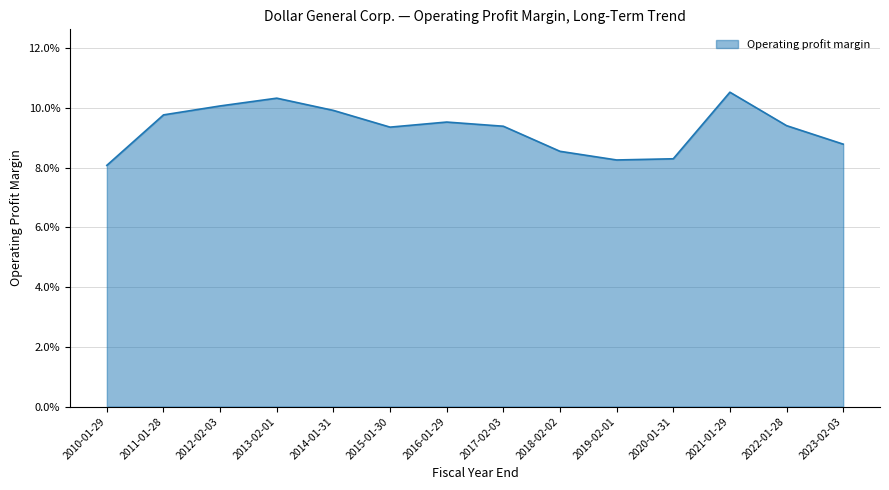

Is this an area chart (filled region under the line)?

Yes